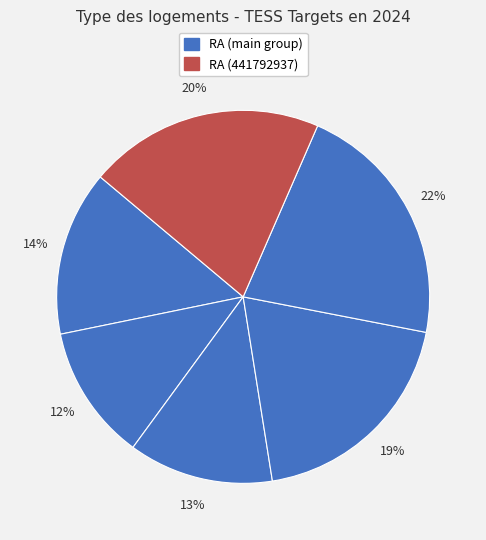

How many segments does this pie chart have?

6